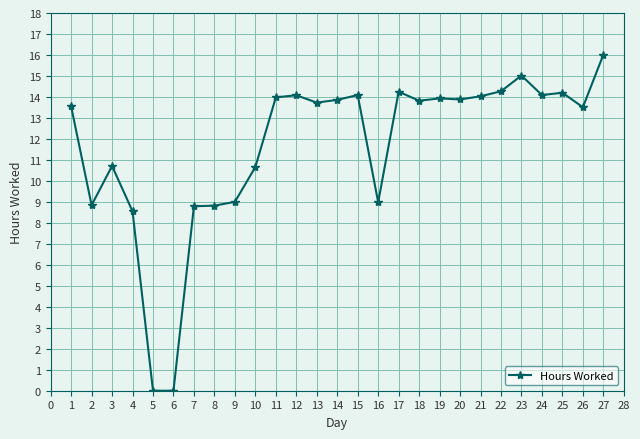

True or false: the data shows 5.6 at 18.

False